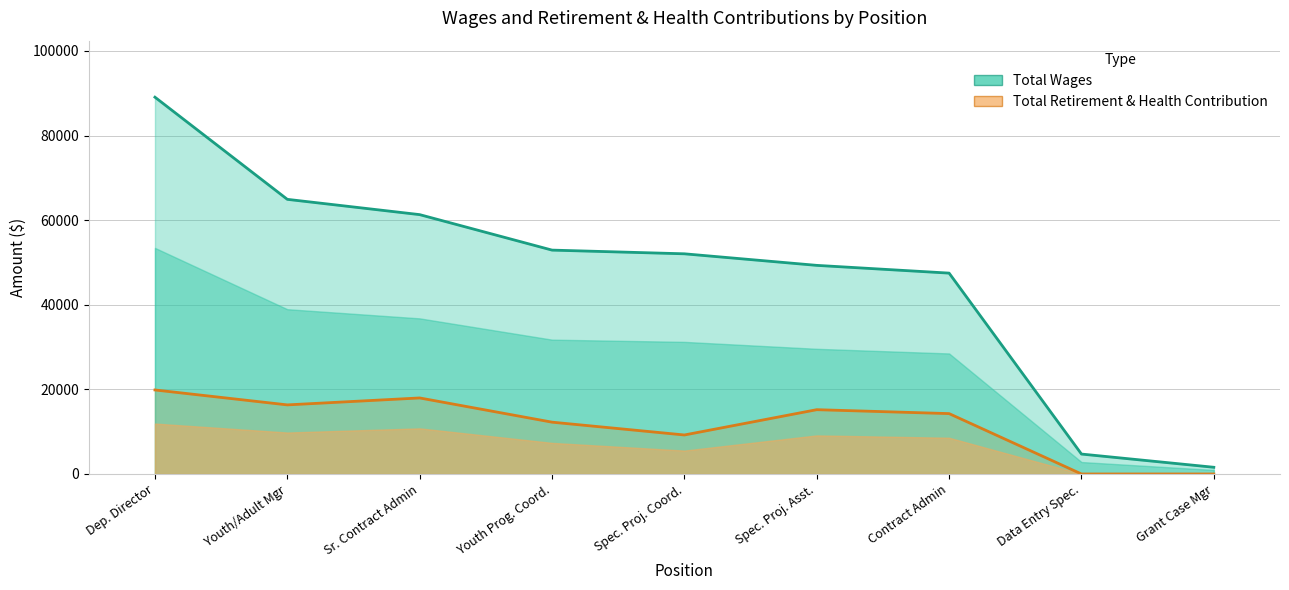

Which series has the largest range (max minus min)?

Total Wages